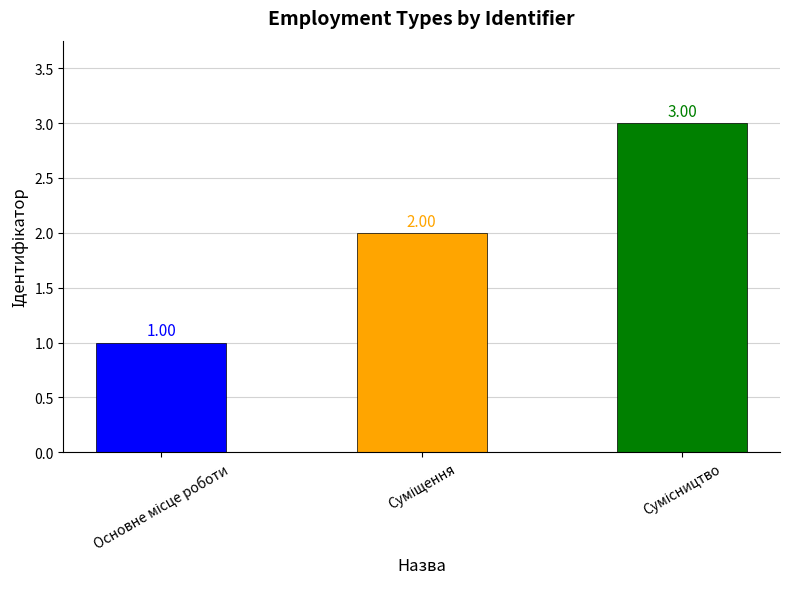

What is the sum of all values?

6